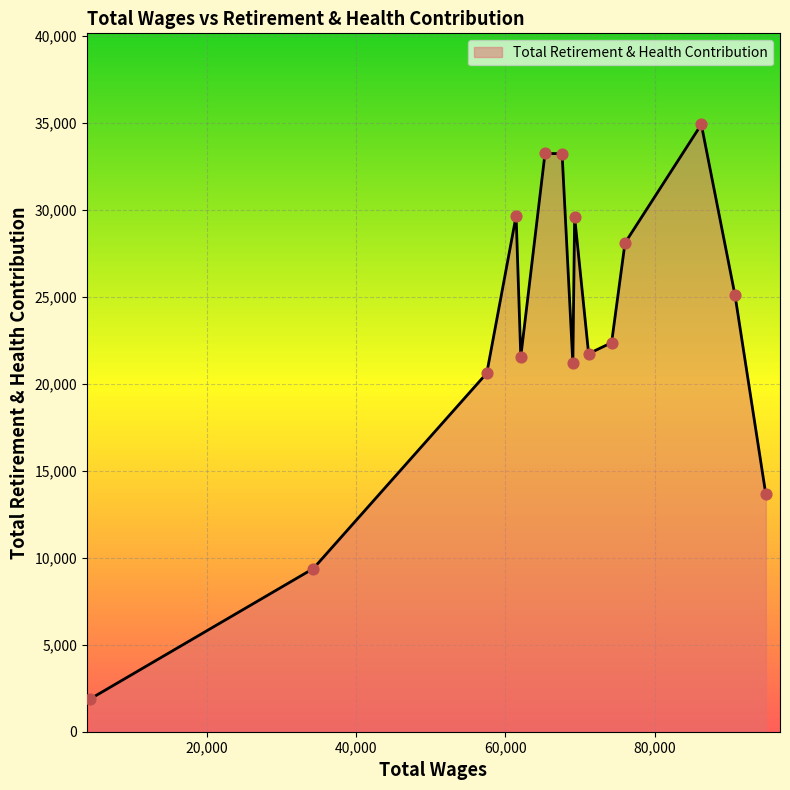

What is the greatest value displayed?

34901